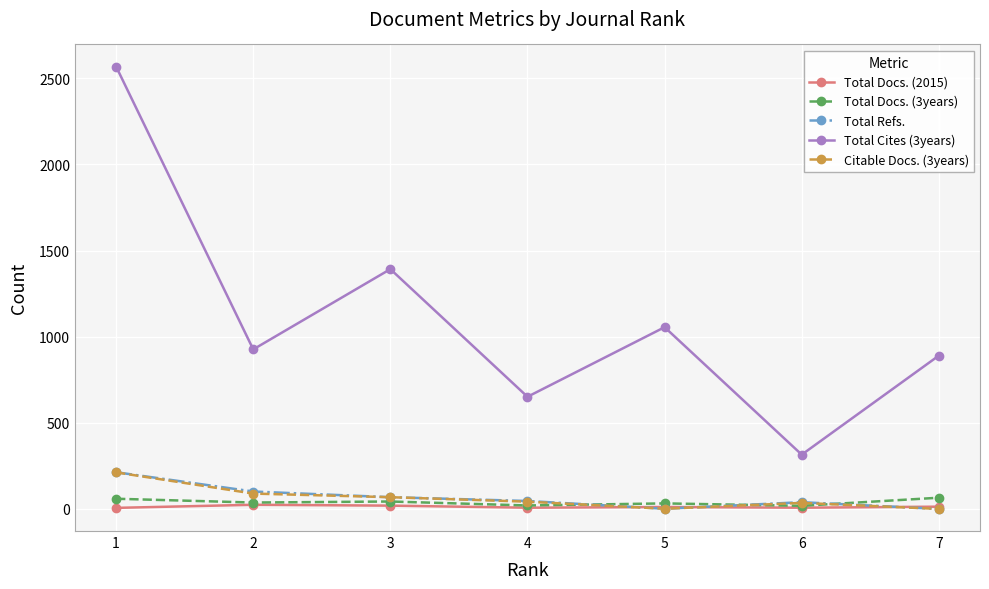

What is the greatest value displayed?

2568